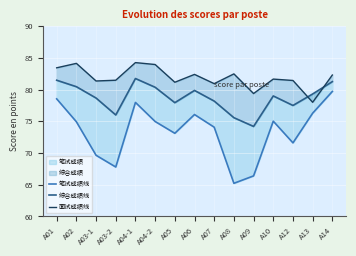

List the series in order of their overall mean, lowest first.

笔试成绩线, 综合成绩线, 面试成绩线